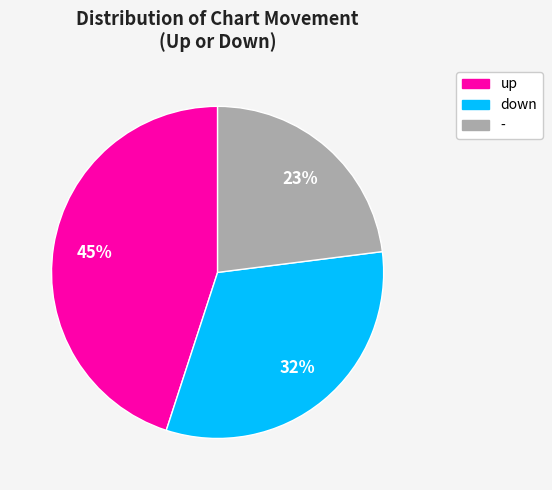

To the nearest percent, what is the average slice percentage?

33%